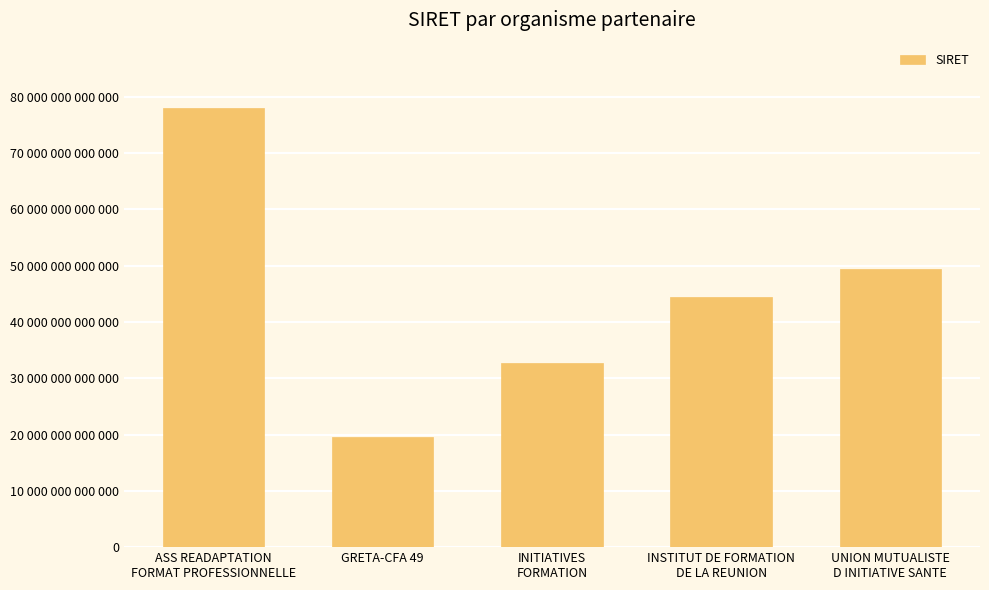

List the labels in order of value, largest first.

ASS READAPTATION
FORMAT PROFESSIONNELLE, UNION MUTUALISTE
D INITIATIVE SANTE, INSTITUT DE FORMATION
DE LA REUNION, INITIATIVES
FORMATION, GRETA-CFA 49